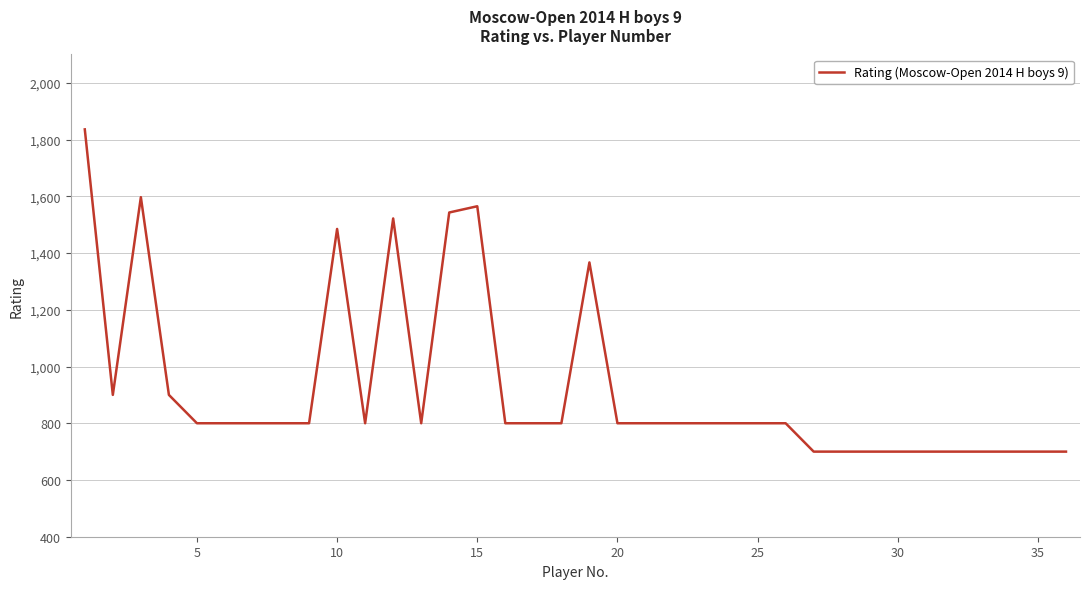

What is the difference between the maximum and minimum values?

1136